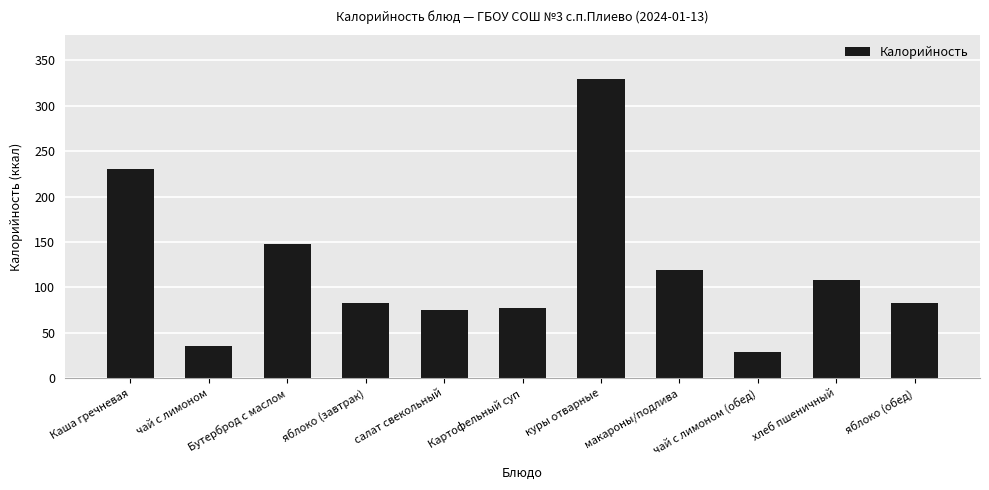

How many categories are shown in the chart?

11